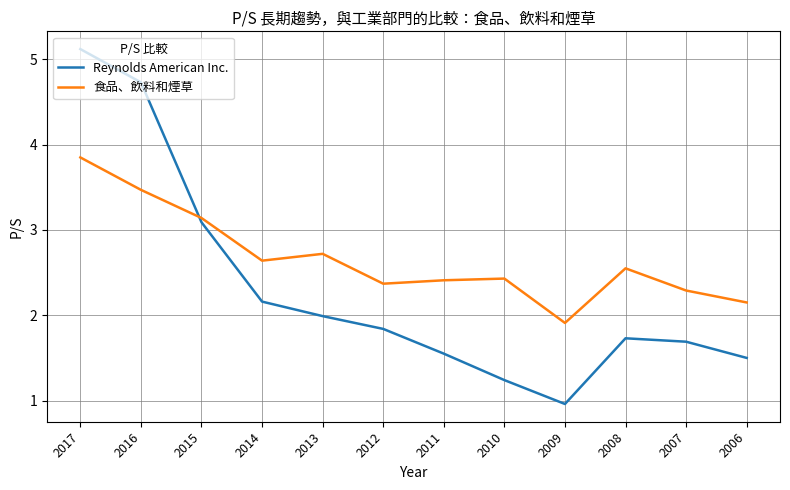

What is the average value of the Reynolds American Inc. series?

2.3